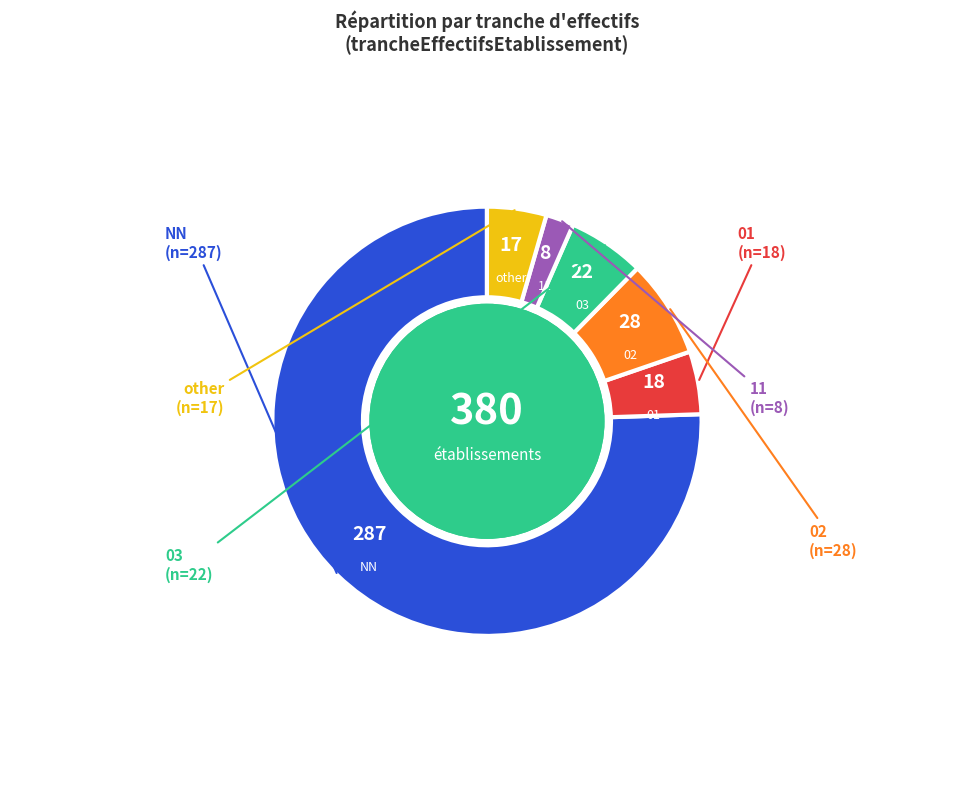

Is there any slice that represents more than half of the pie?

Yes